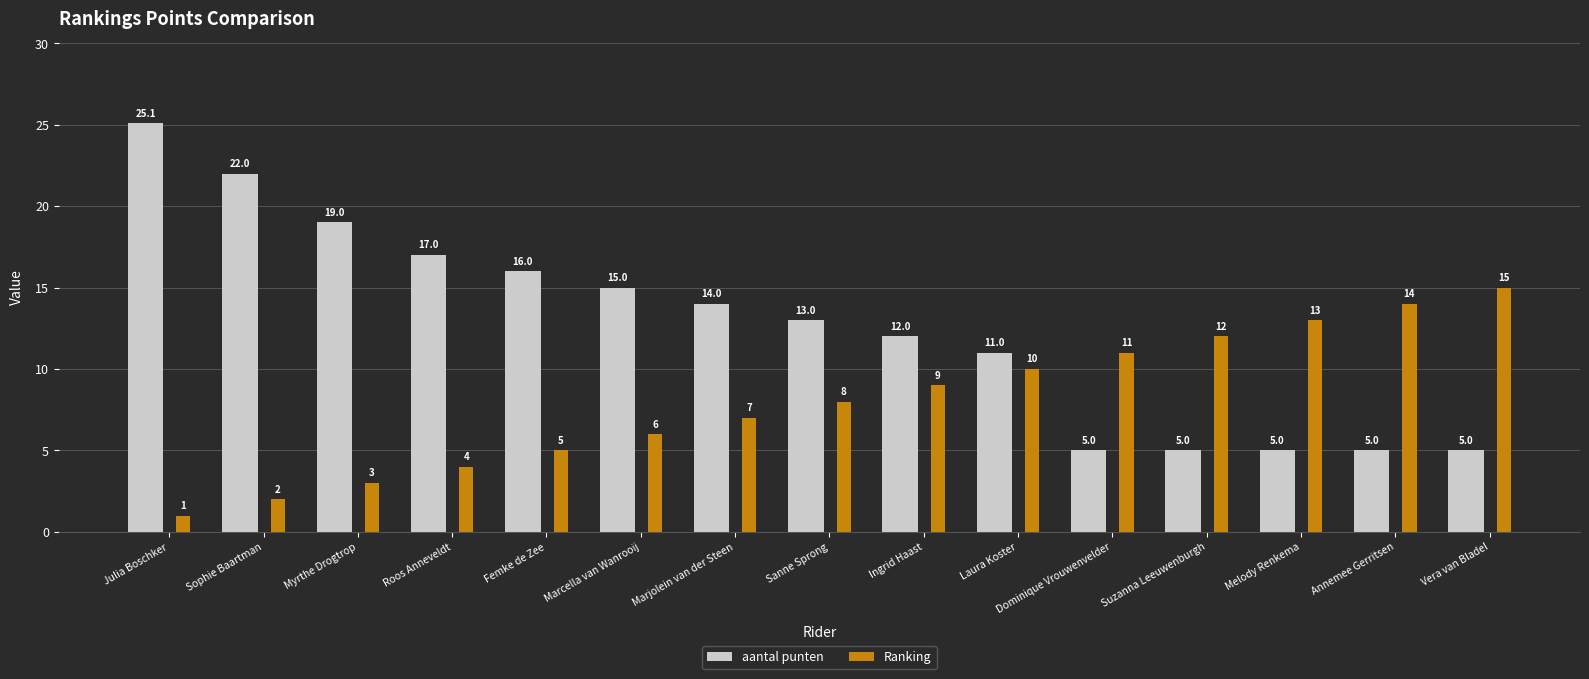

What is the sum of the aantal punten values at Suzanna Leeuwenburgh and Melody Renkema?

10.0